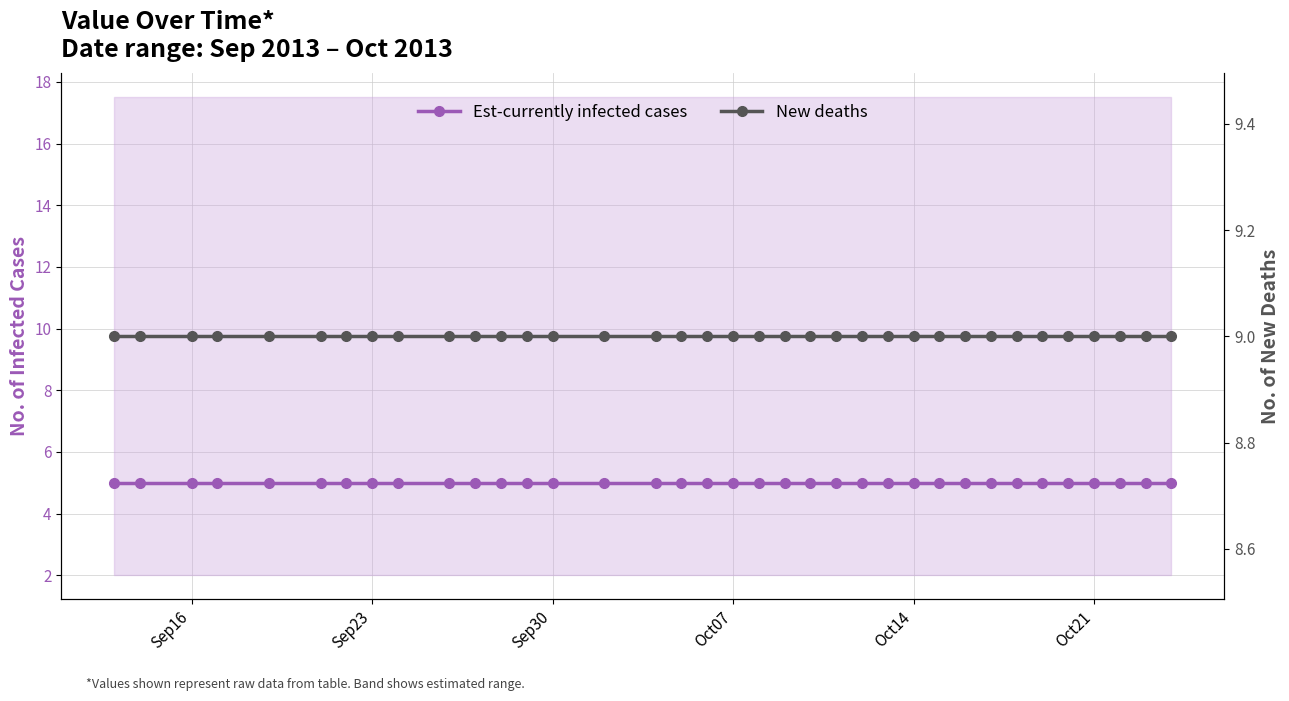

True or false: New deaths and Est-currently infected cases cross at least once.

False